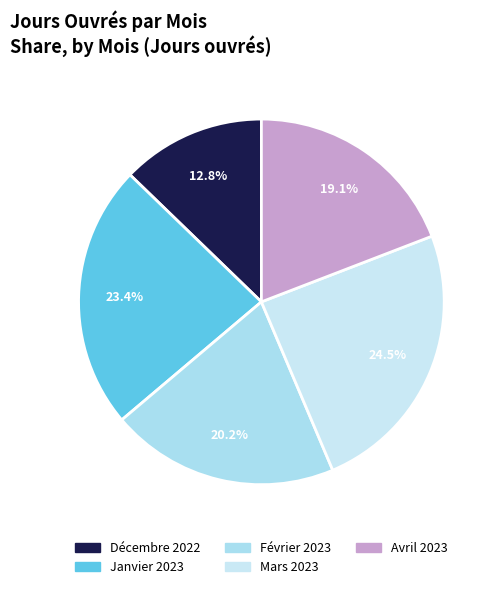

Count the number of slices in the pie.

5